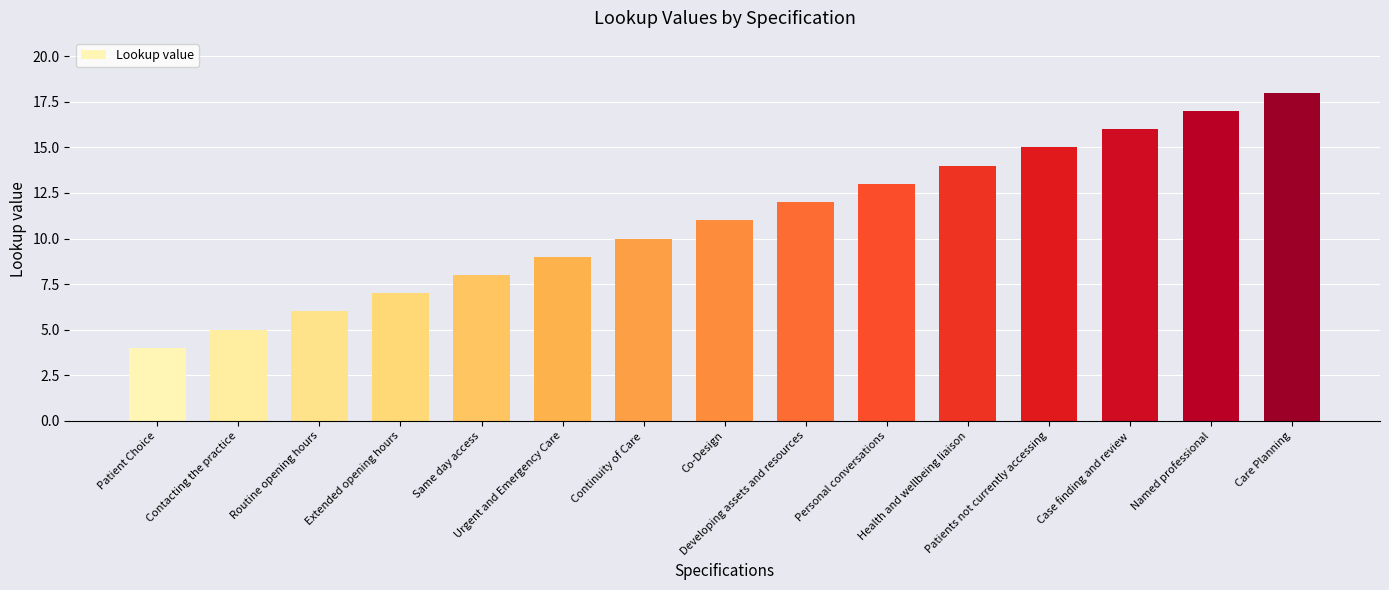

What is the sum of the values at Co-Design and Named professional?

28